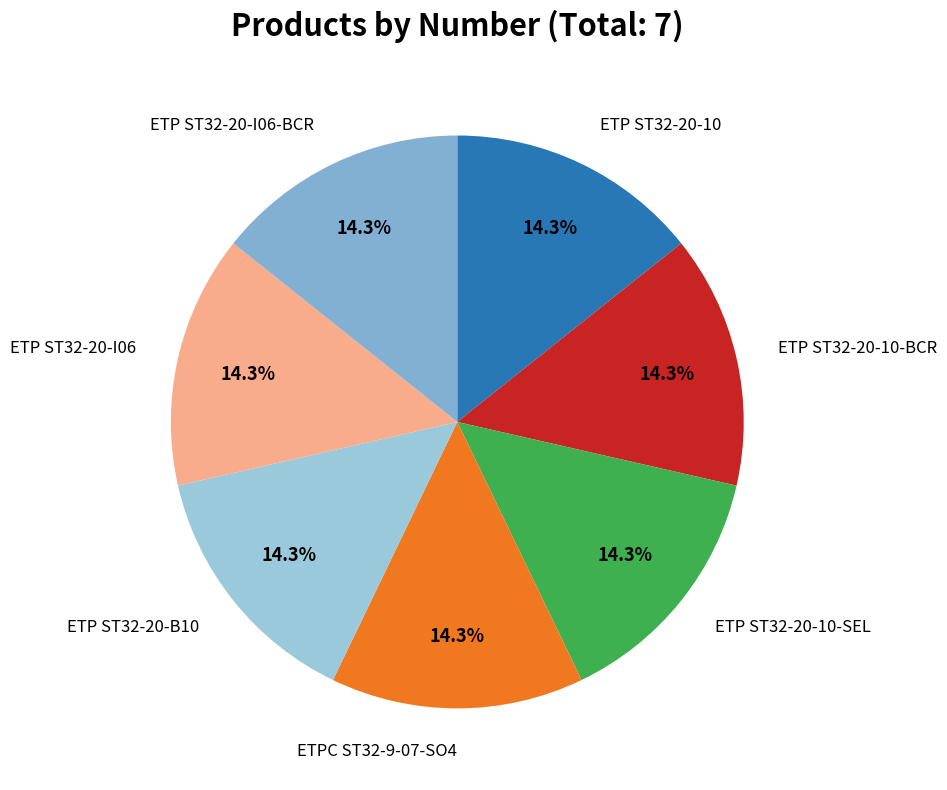

Is there a majority slice in this chart?

No